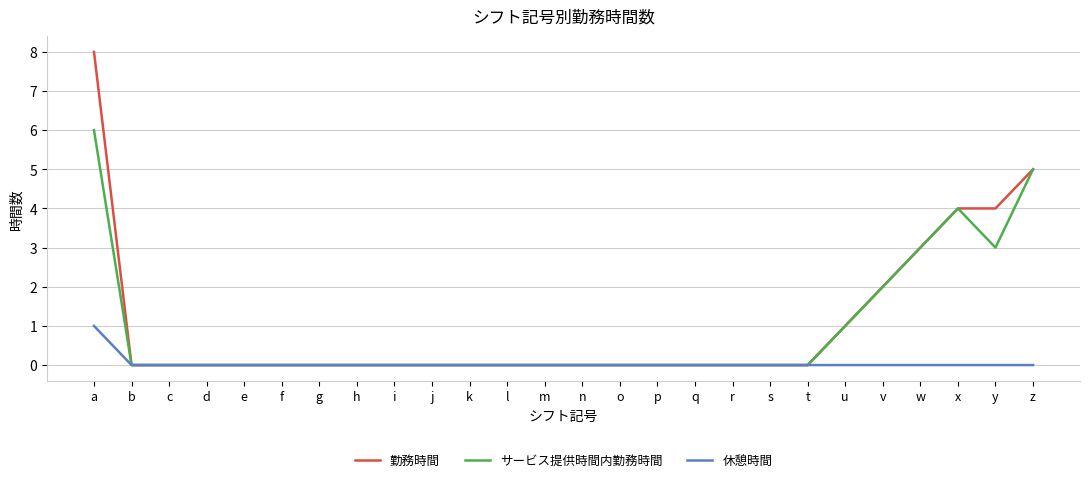

True or false: 勤務時間 has a value of 5 at q.

False